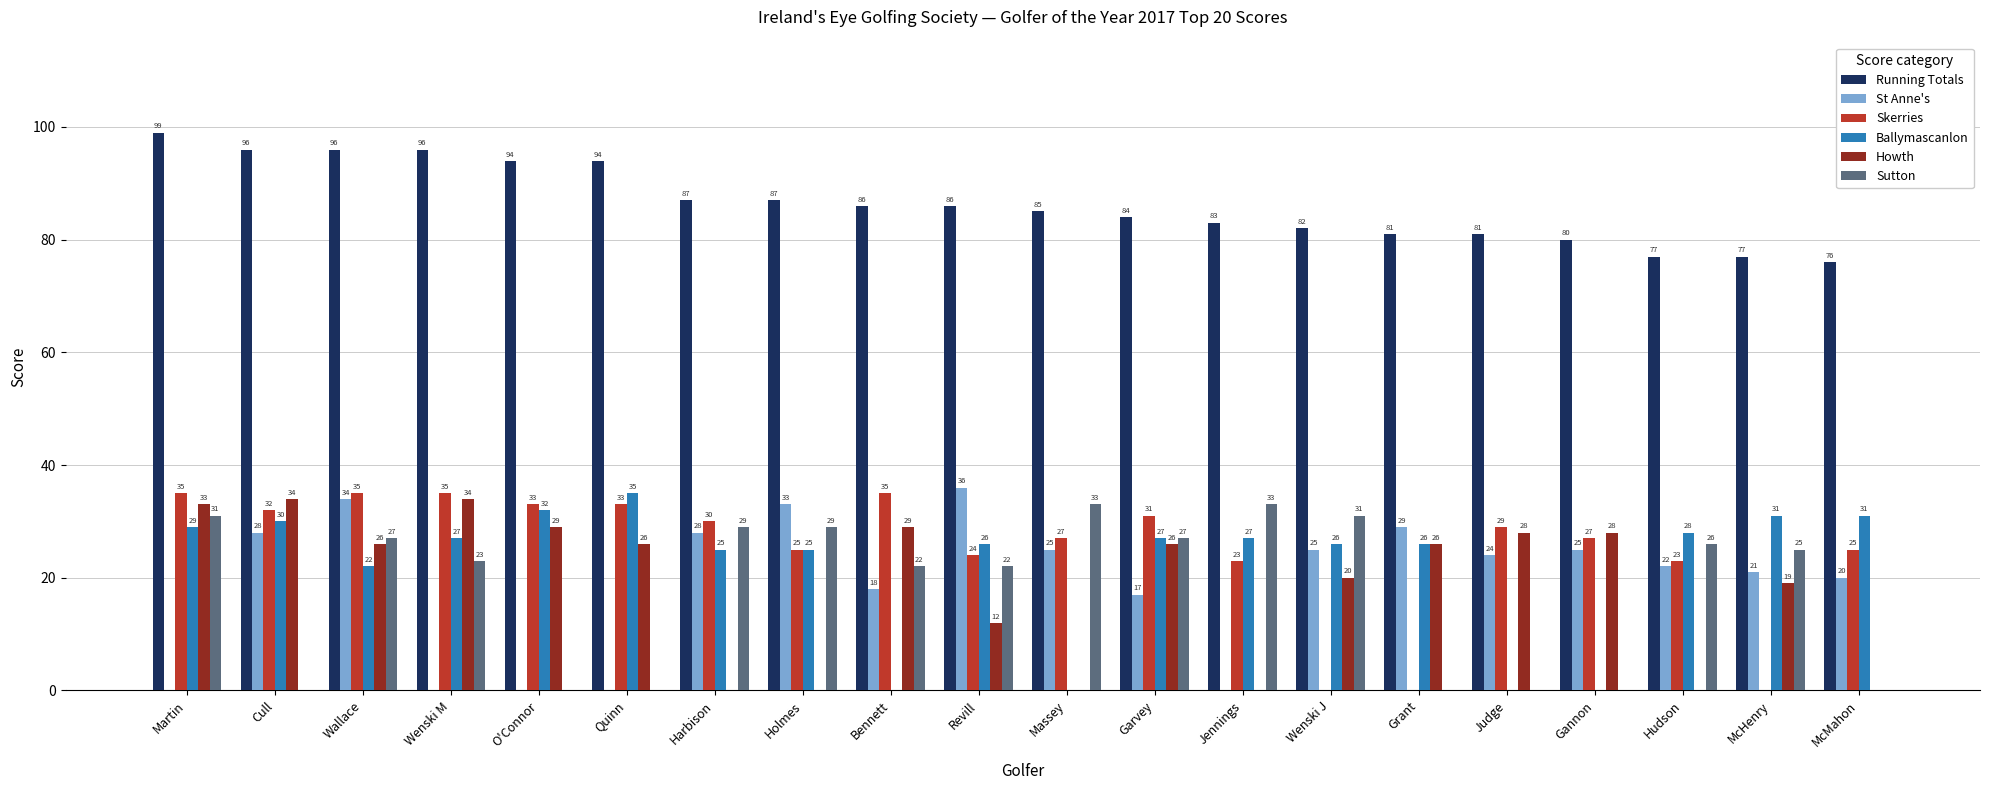

What is the spread (max minus min) of values at O'Connor?

94